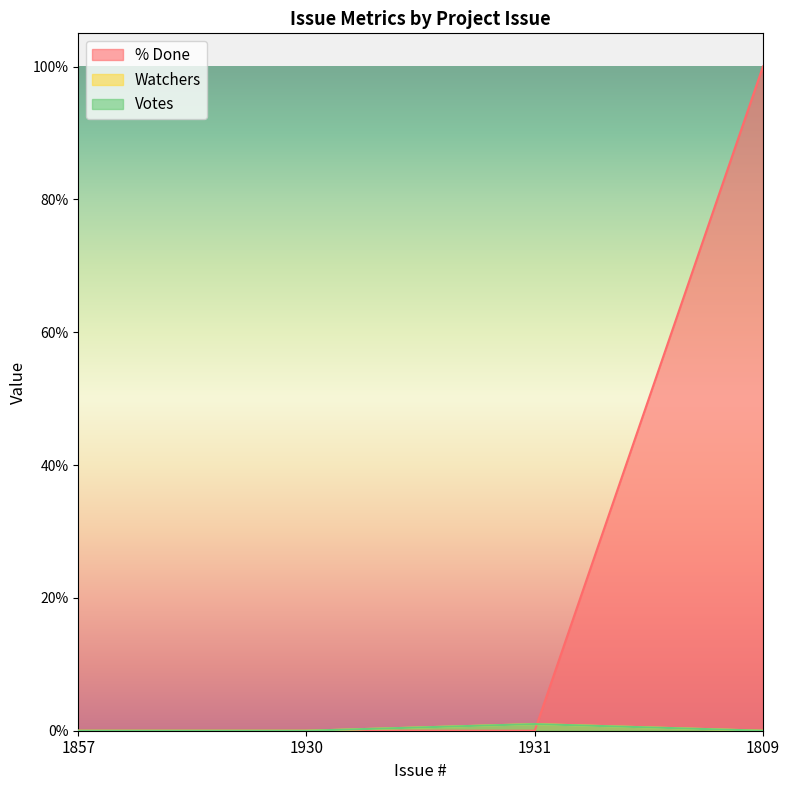

What is the maximum value shown in the chart?

100